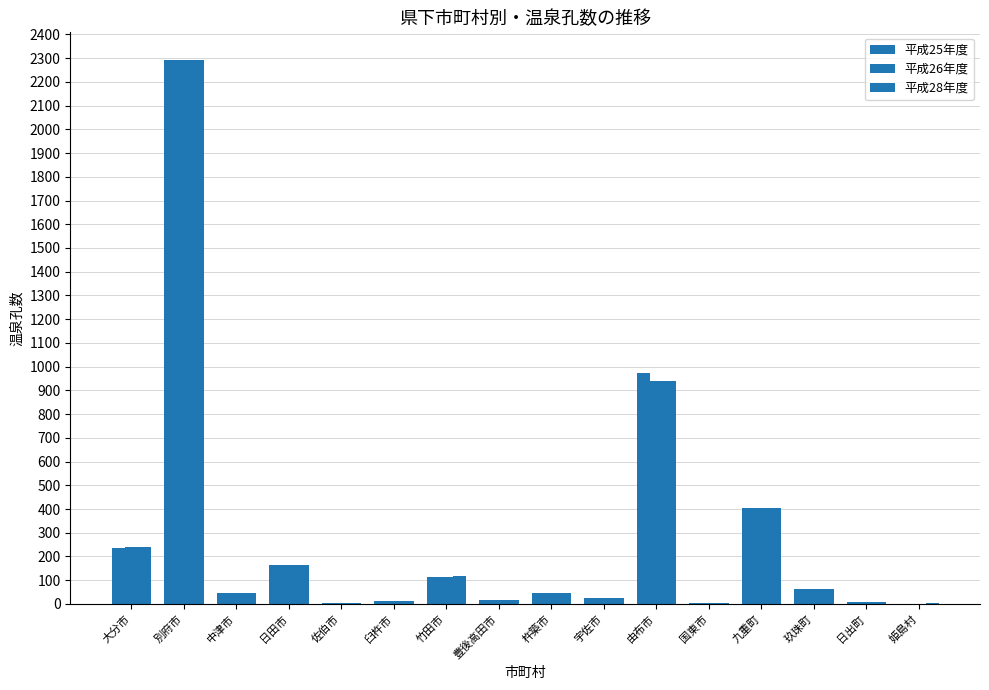

Does the chart contain stacked bars?

No